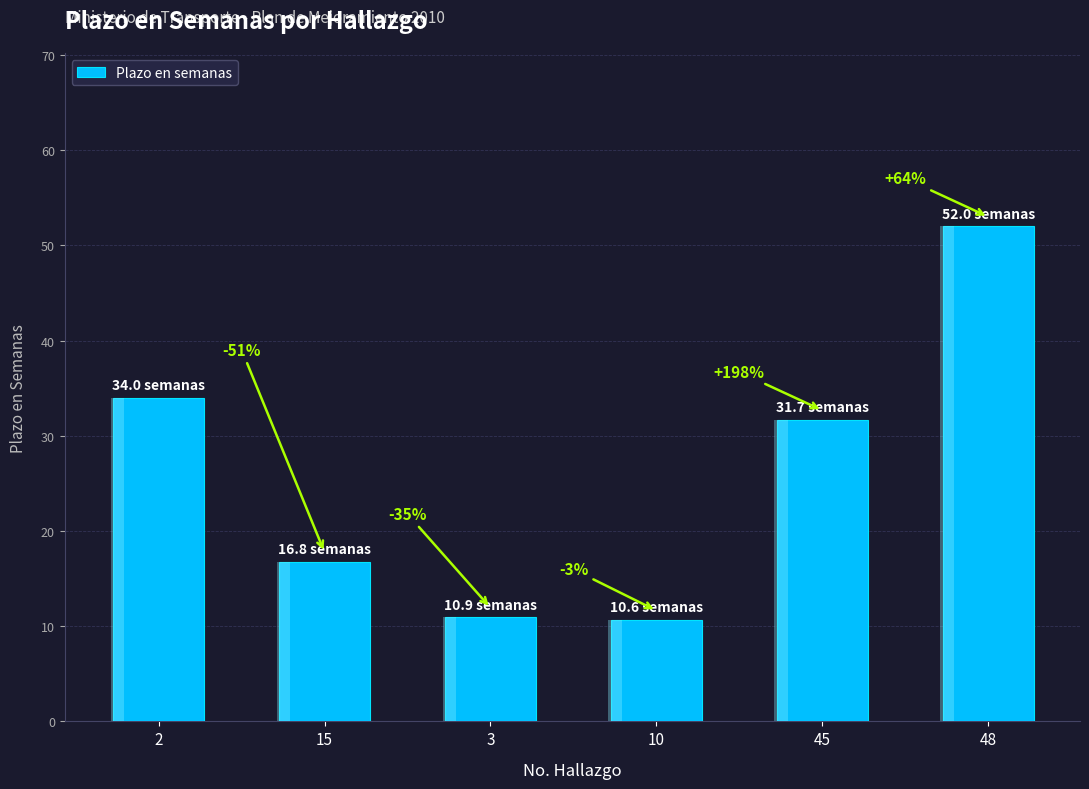

The value at 15 is 7.7. True or false?

False